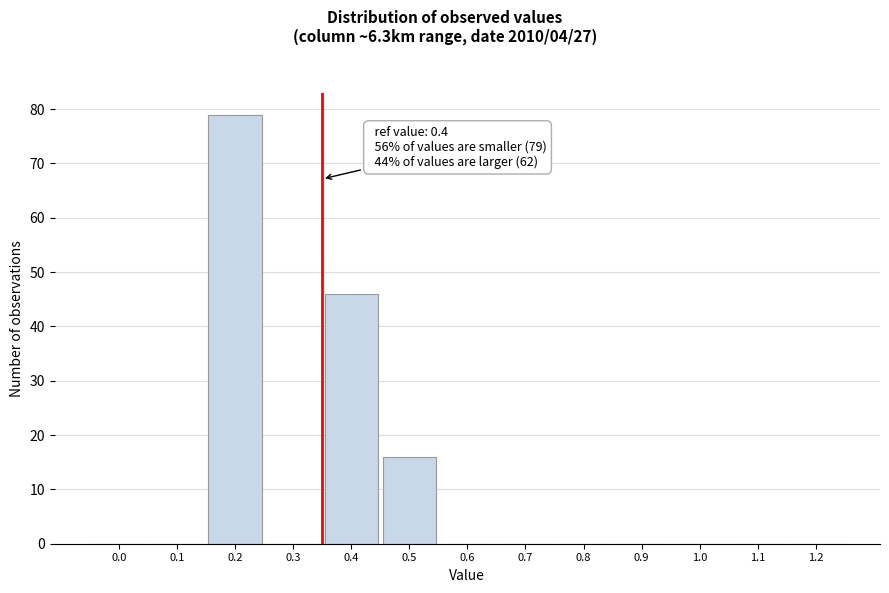

Reading left to right, what are all the values shown in this chart?

0.0=0	0.1=0	0.2=79	0.3=0	0.4=46	0.5=16	0.6=0	0.7=0	0.8=0	0.9=0	1.0=0	1.1=0	1.2=0